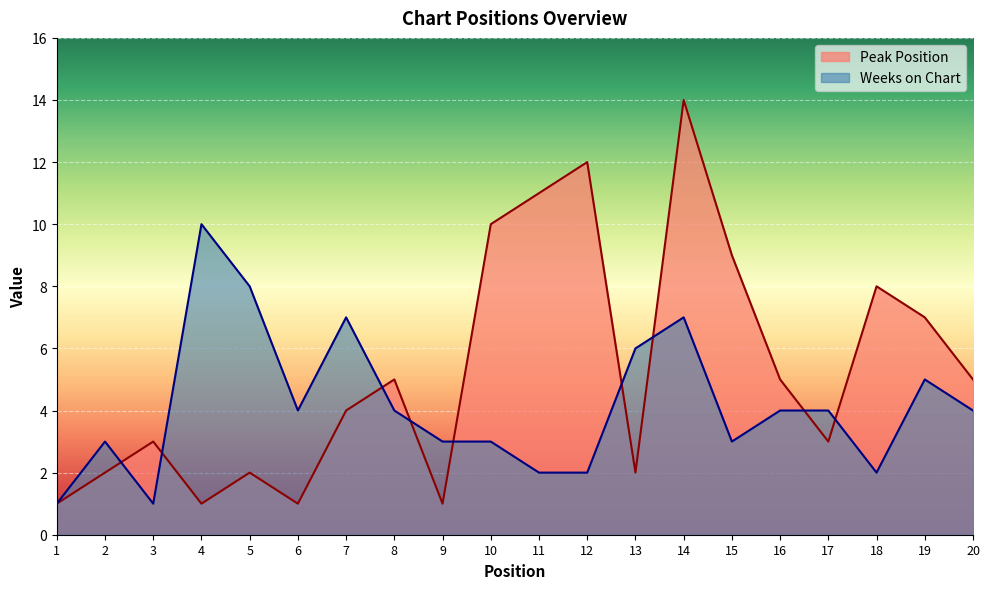

How many lines are shown in the chart?

2